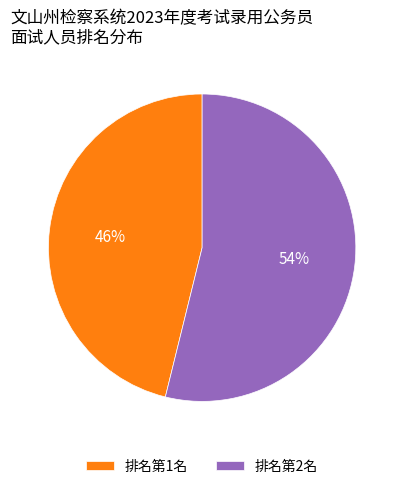

Combined, do 排名第1名 and 排名第2名 account for over 50%?

Yes